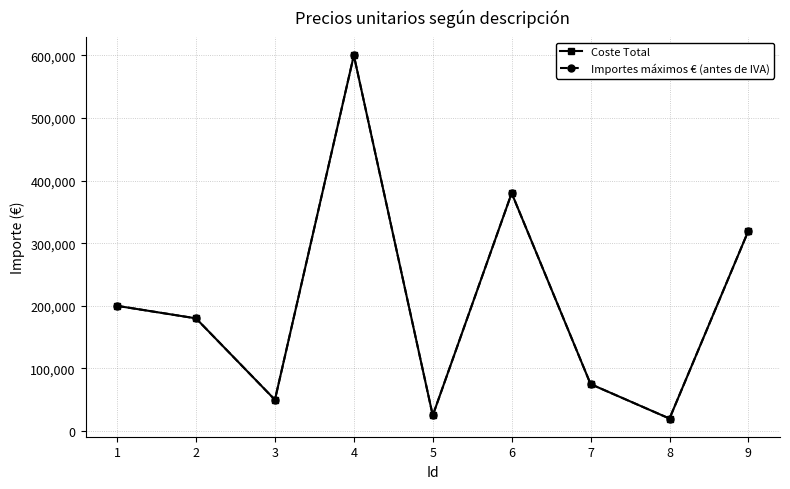

What is the difference between the Coste Total values at 9 and 8?

300000